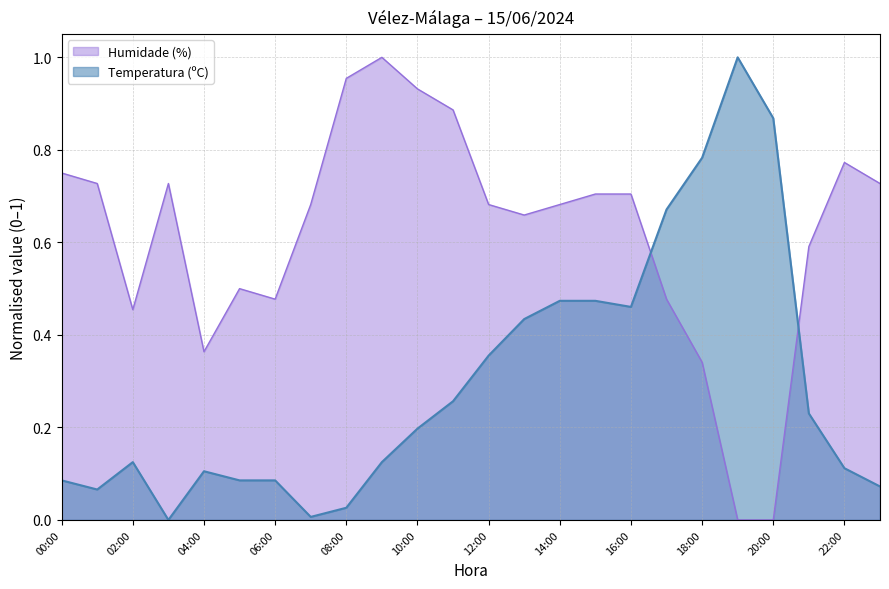

The Humidade (%) series shows 0.5 at 18:00. True or false?

False